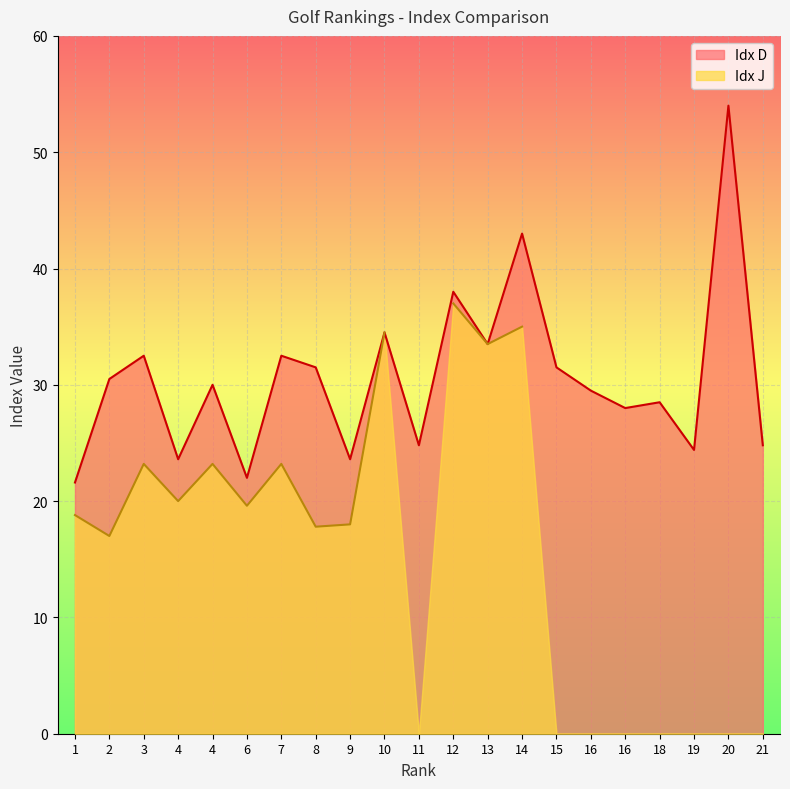

Where is the data nearest to the value 37?

12